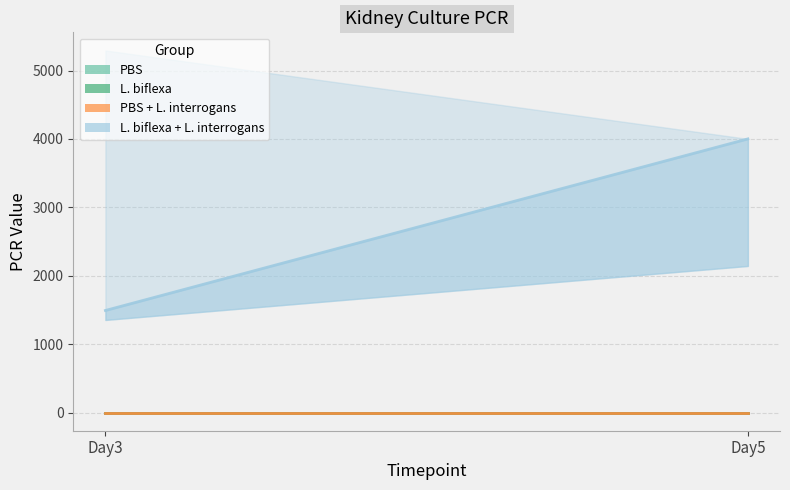

Which series changed the most between Day3 and Day5?

L. biflexa + L. interrogans